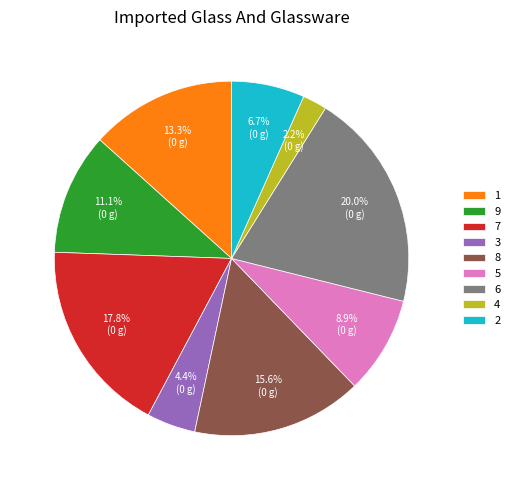

To the nearest percent, what is the average slice percentage?

11%